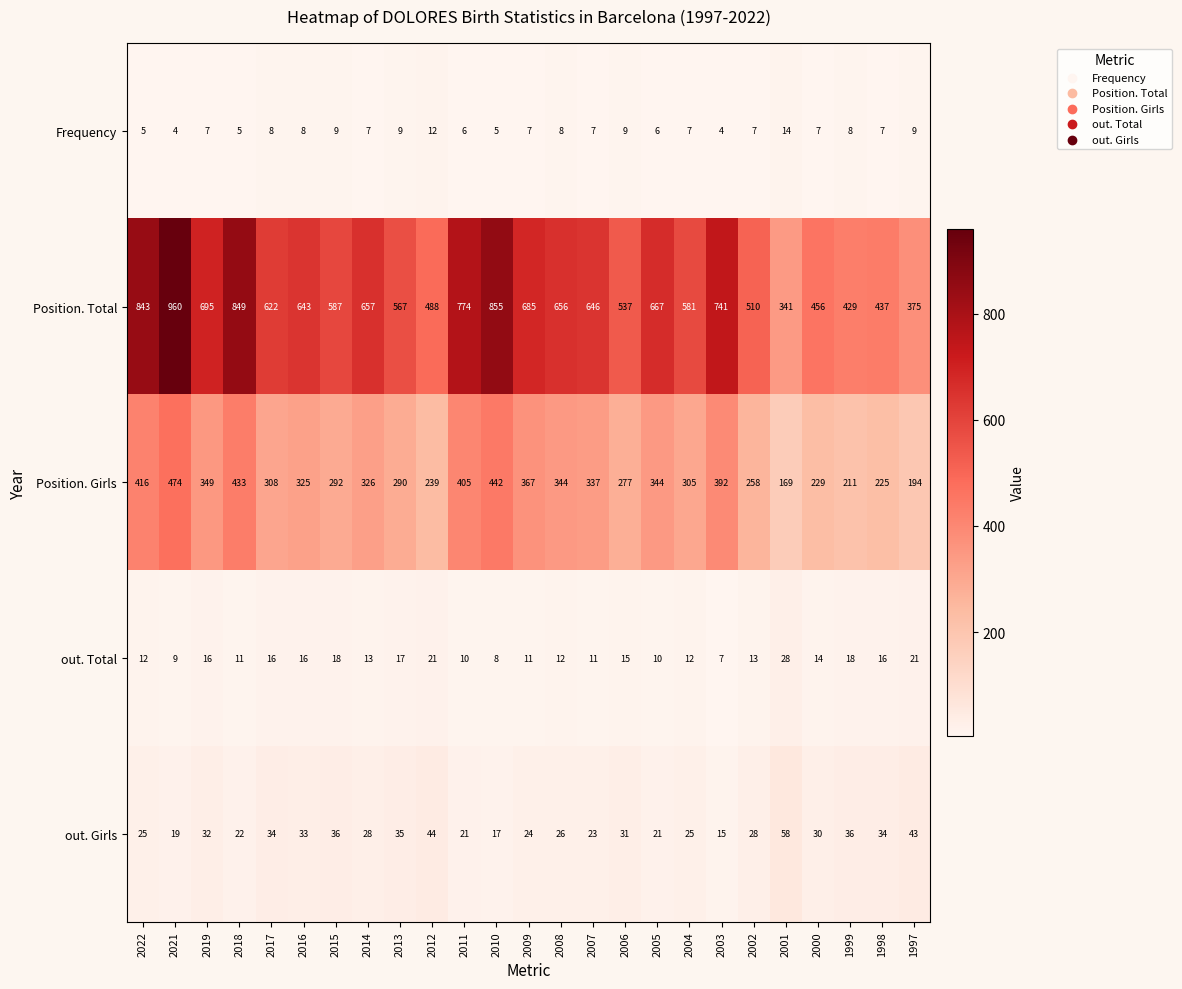

What is the average value of the Position. Total series?

624